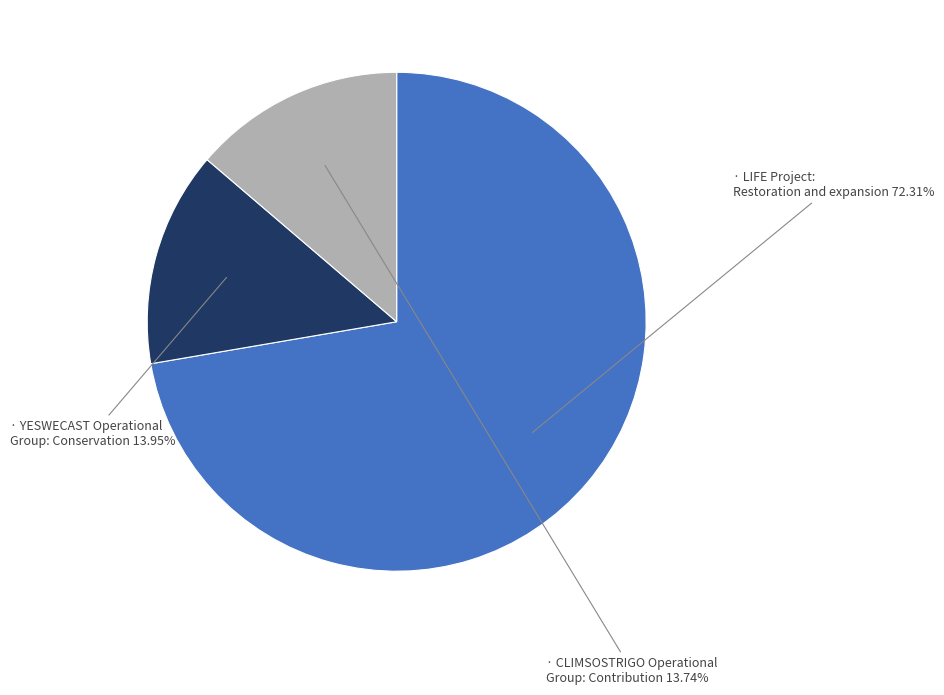

Is there any slice that represents more than half of the pie?

Yes